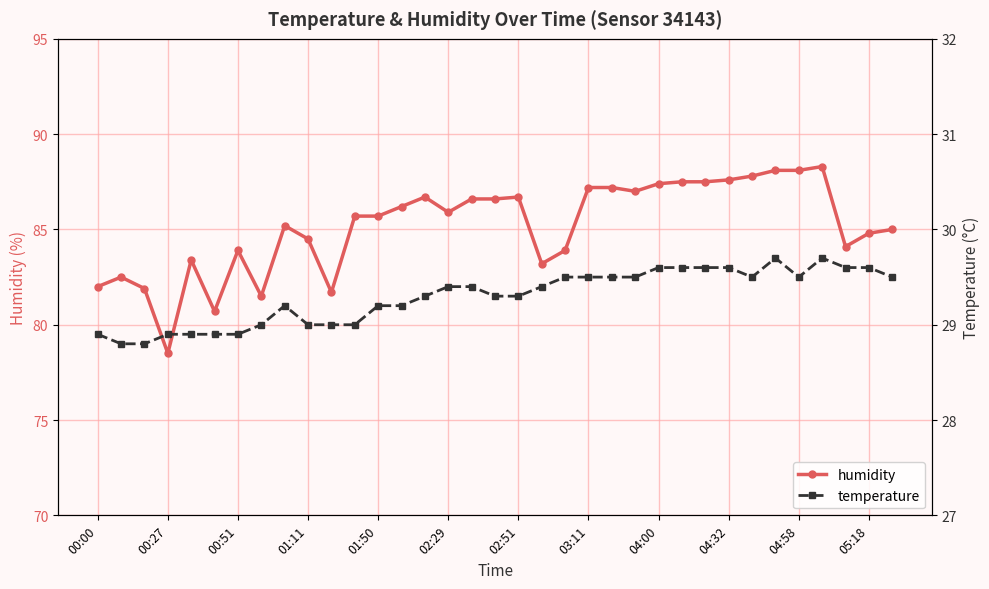

What is the highest value of the humidity series?

88.3